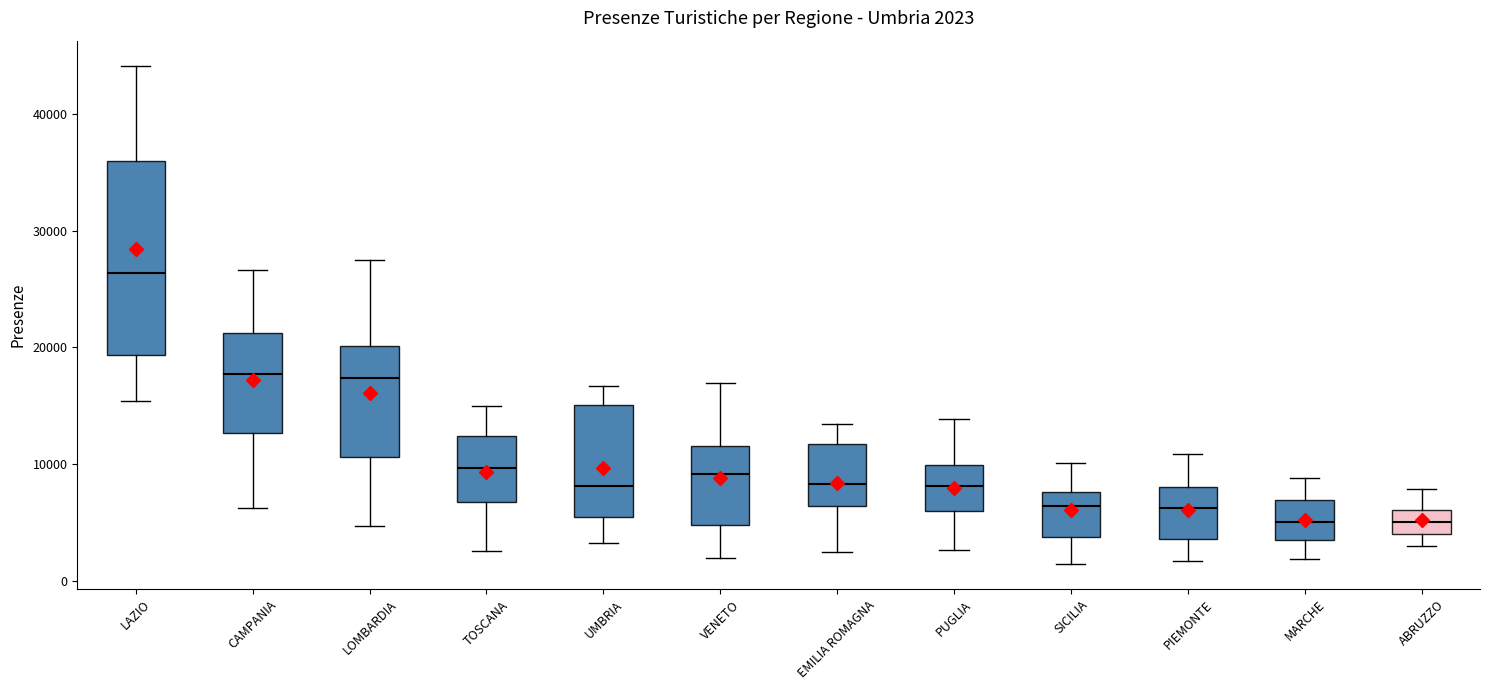

Which box is the tallest, from its lower edge to its upper edge?

LAZIO